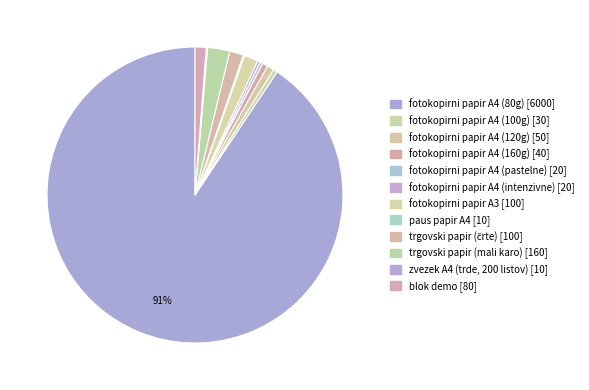

Rank the categories by value from highest to lowest.

fotokopirni papir A4 (80g), trgovski papir (mali karo), fotokopirni papir A3, trgovski papir (črte), blok demo, fotokopirni papir A4 (120g), fotokopirni papir A4 (160g), fotokopirni papir A4 (100g), fotokopirni papir A4 (pastelne), fotokopirni papir A4 (intenzivne), paus papir A4, zvezek A4 (trde, 200 listov)